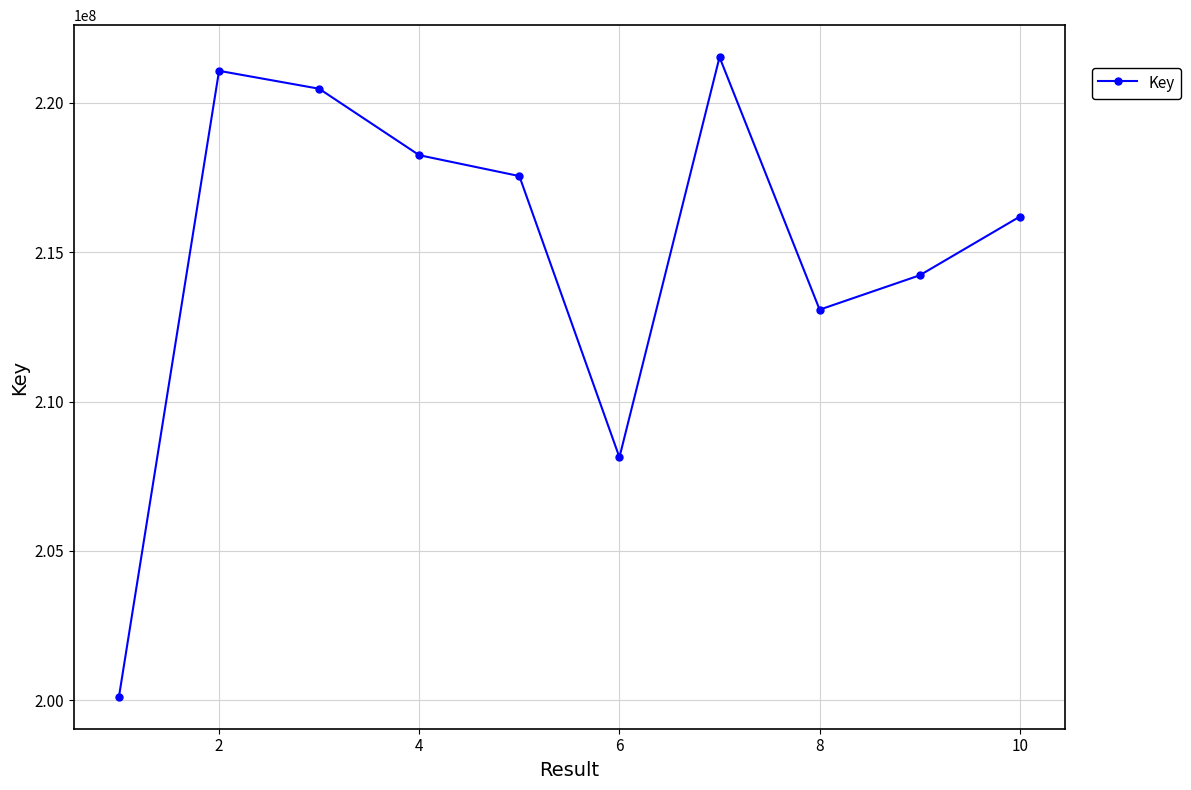

What is the difference between the maximum and minimum values?

21402406